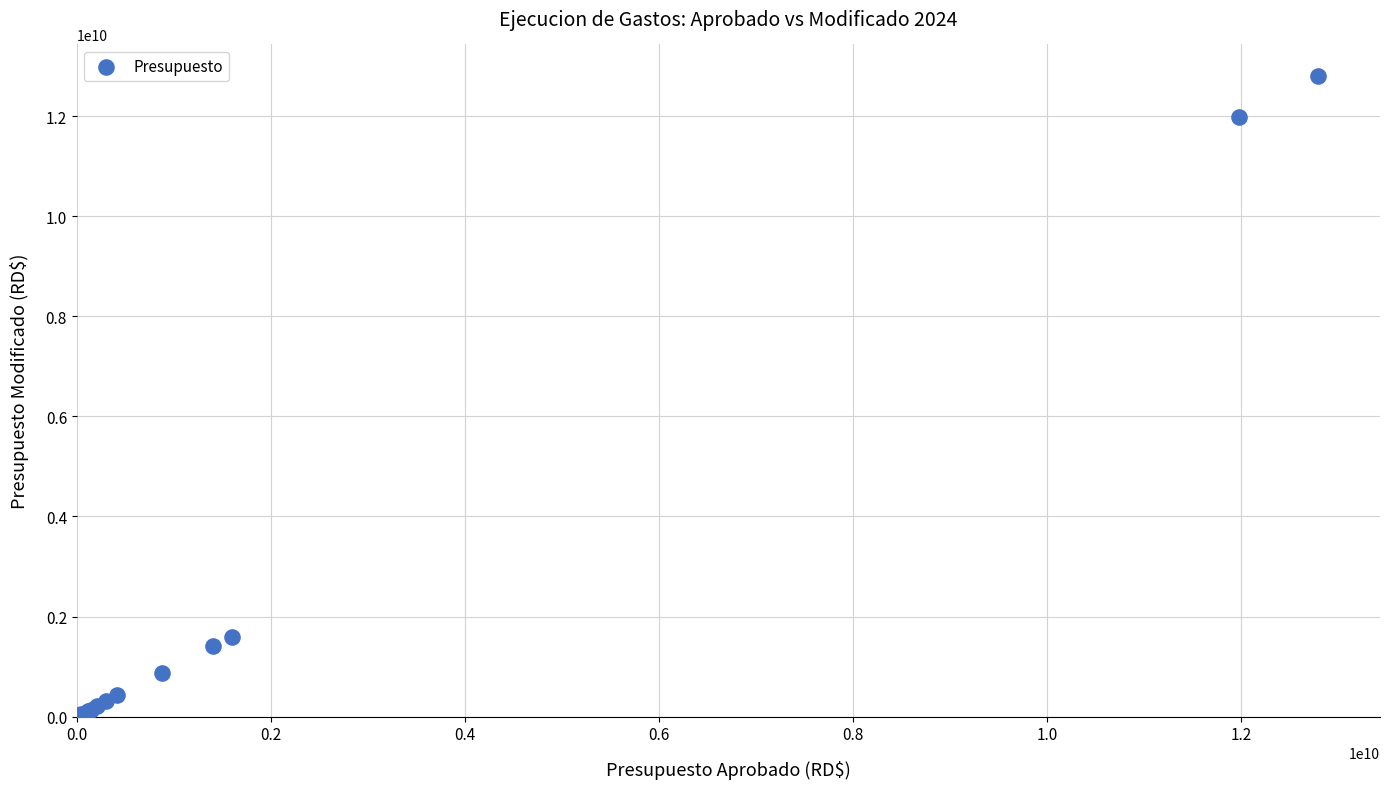

What Y value in the scatter plot is closest to 6404132624?

1589196193.9